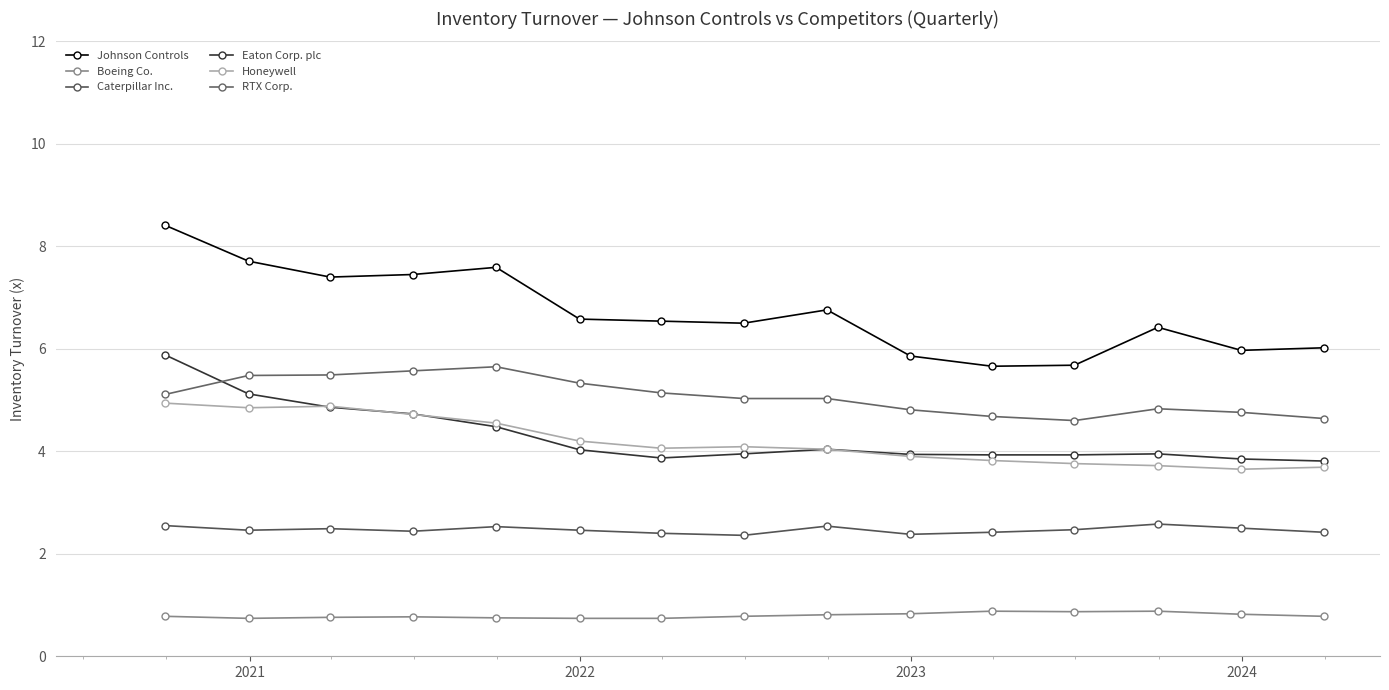

How many interior local valleys does the RTX Corp. series have?

1